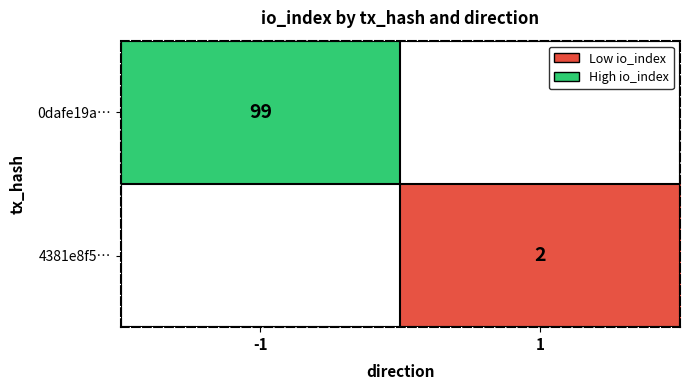

Is the value of 4381e8f5… at 1 greater than the value of 0dafe19a… at -1?

No